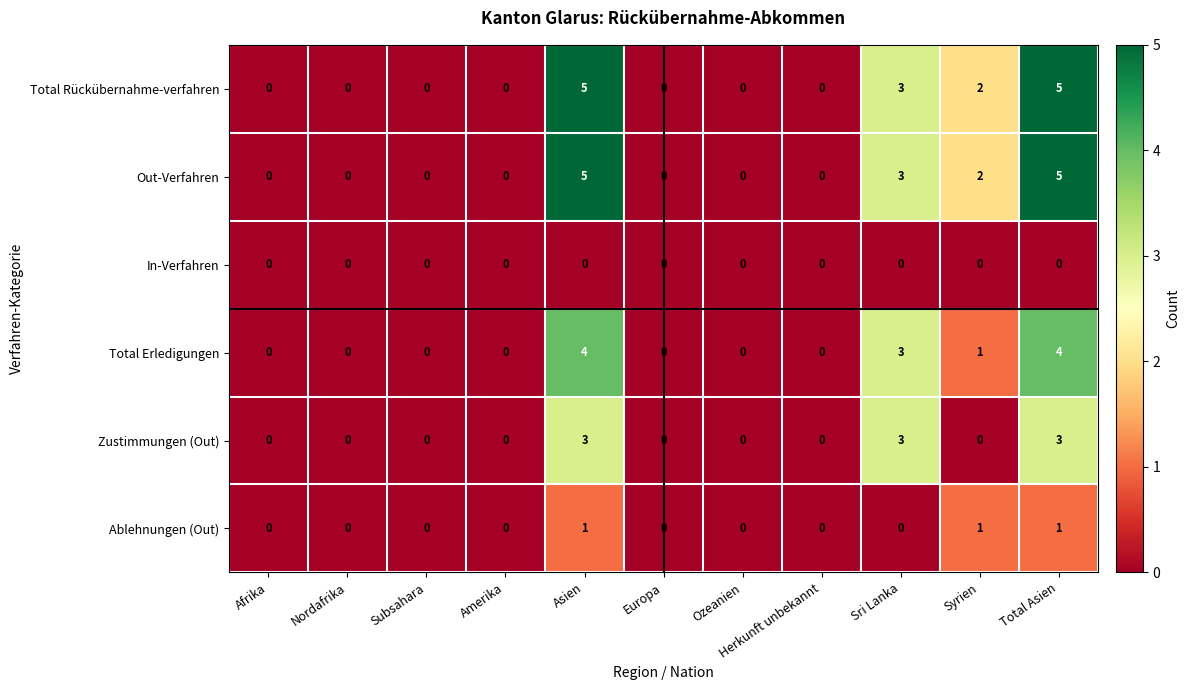

What is the greatest value displayed?

5